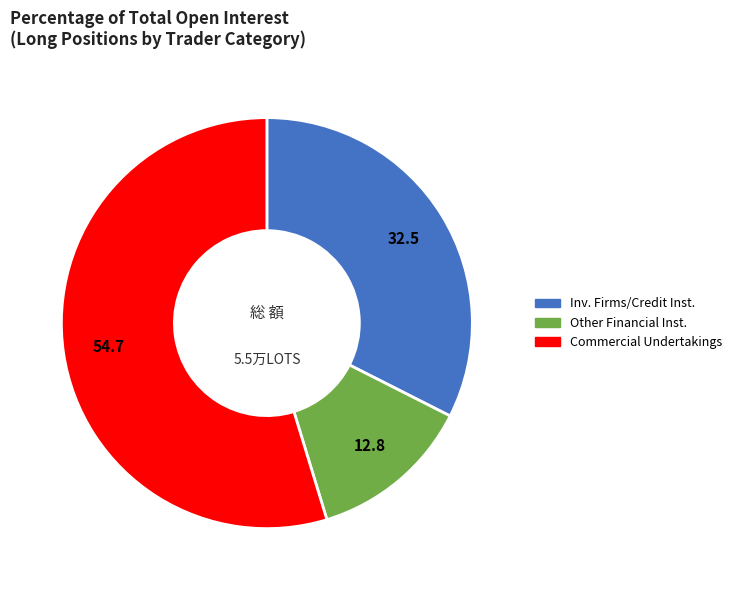

Does any single category account for the majority?

Yes